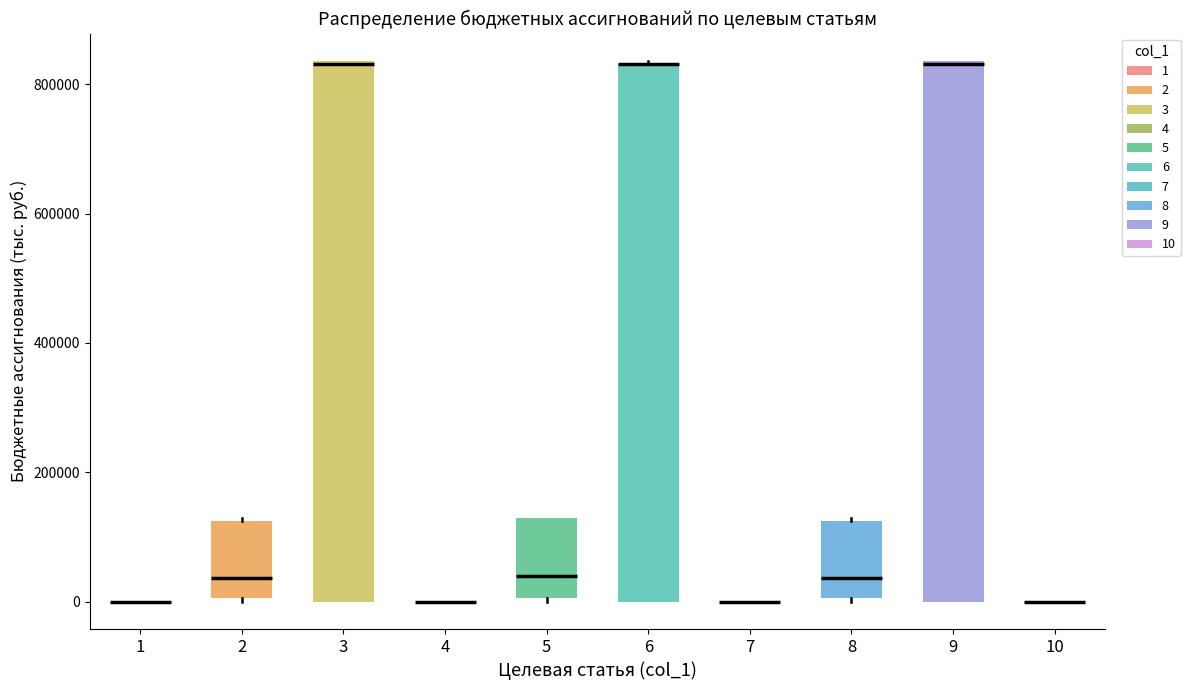

Reading left to right, read every box against the y-axis: the position of its median line, the range the box covers, and the ends of its whiskers. The values are not printed on the chart, so give them approximately, as read against the axis.

1: box collapsed to a line at 0, whiskers 0 to 0
2: median 40000, box 0 to 120000, whiskers 0 to 140000
3: median 840000, box 0 to 840000, whiskers 0 to 840000
4: box collapsed to a line at 0, whiskers 0 to 0
5: median 40000, box 0 to 120000, whiskers 0 to 140000
6: median 840000 (drawn on the box's upper edge), box 0 to 840000, whiskers 0 to 840000
7: box collapsed to a line at 0, whiskers 0 to 0
8: median 40000, box 0 to 120000, whiskers 0 to 140000
9: median 840000, box 0 to 840000, whiskers 0 to 840000
10: box collapsed to a line at 0, whiskers 0 to 0